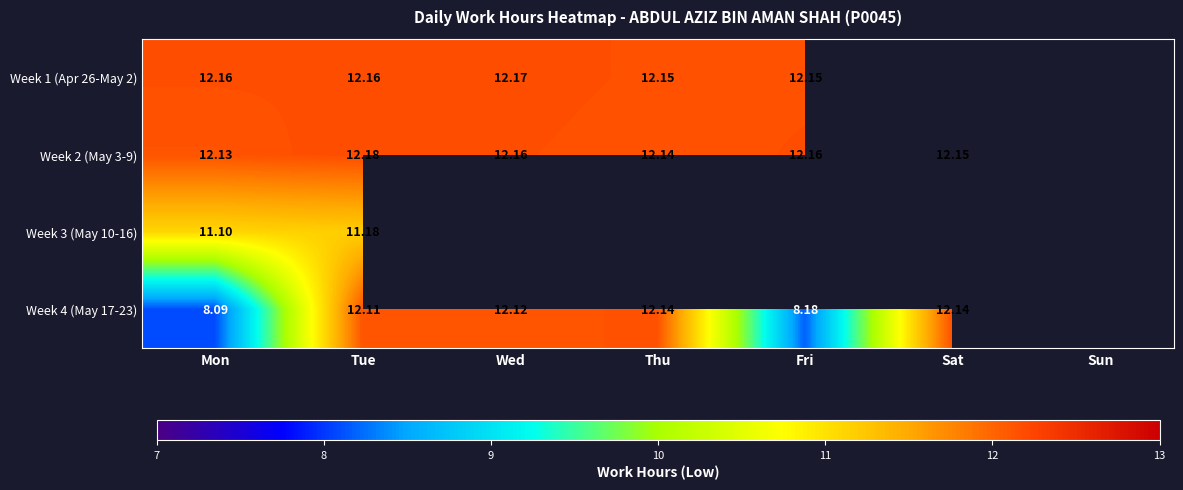

Rank the series by their maximum value, from lowest to highest.

Week 3 (May 10-16), Week 4 (May 17-23), Week 1 (Apr 26-May 2), Week 2 (May 3-9)